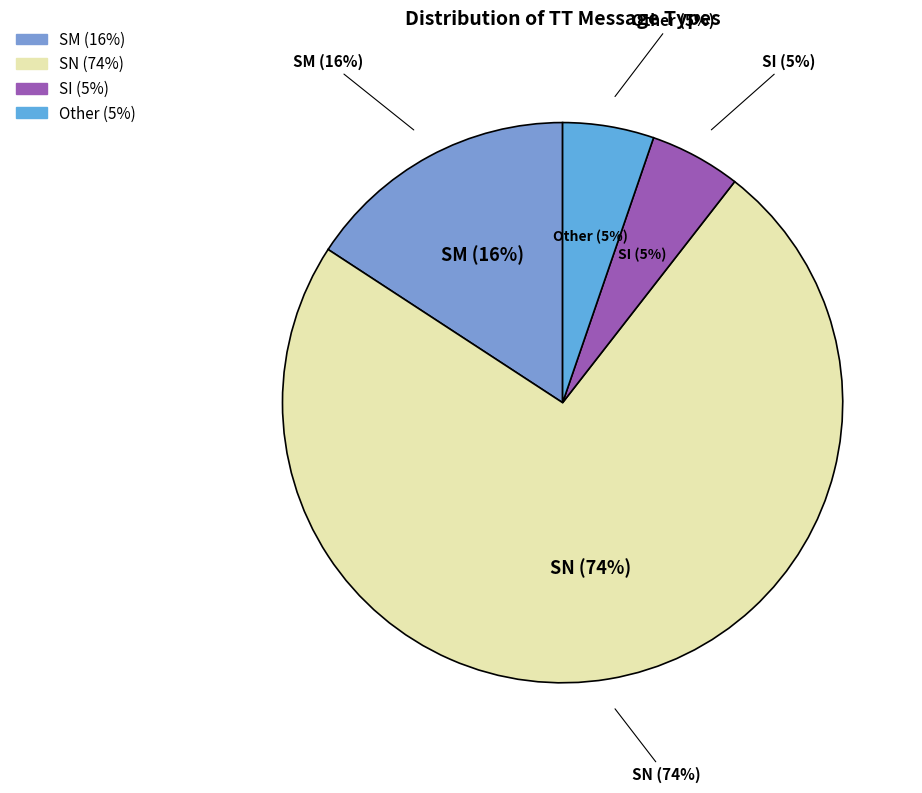

Between SN and Other, which is larger?

SN